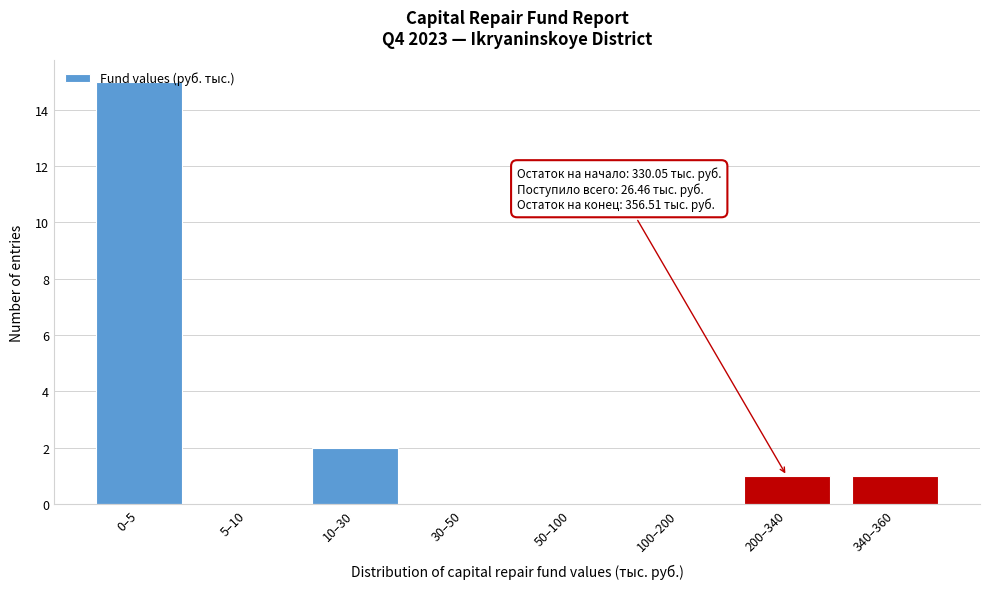

The chart shows a value of 15 at 0–5. True or false?

True